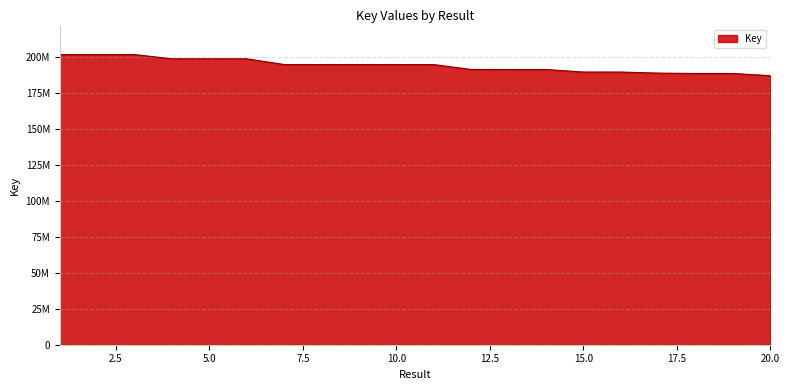

Does the chart have visible grid lines?

Yes